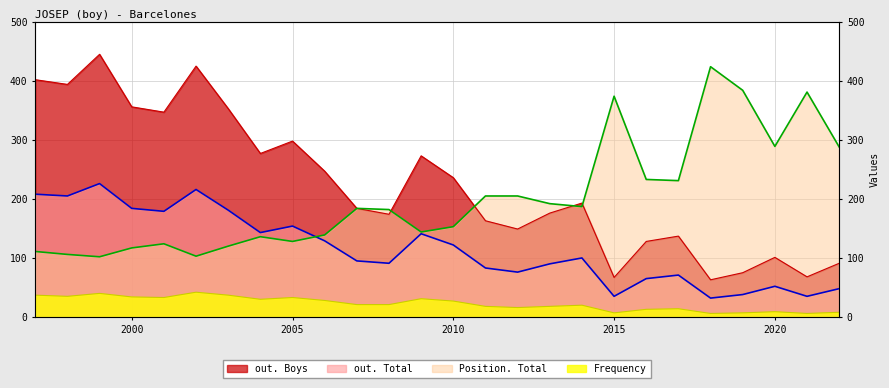

Which category has the highest value in the Position. Total series?

2018